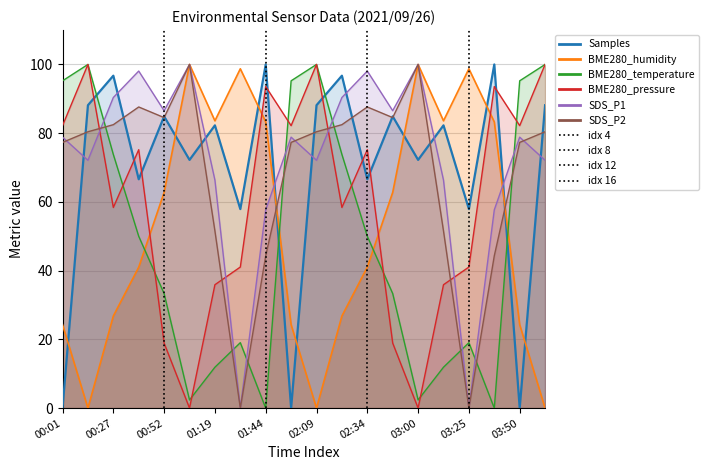

Which series changed the most between 00:01 and 17?

Samples (line)